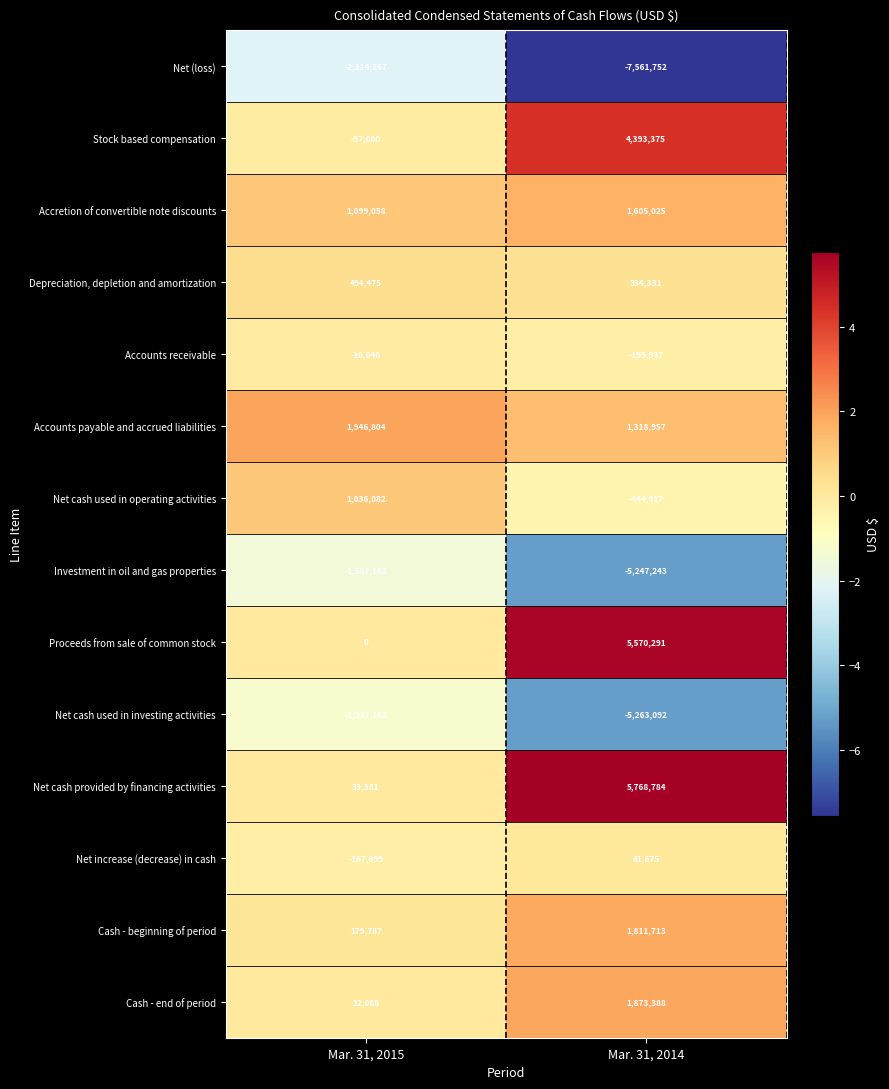

What is the difference between the Accretion of convertible note discounts values at Mar. 31, 2014 and Mar. 31, 2015?

505967